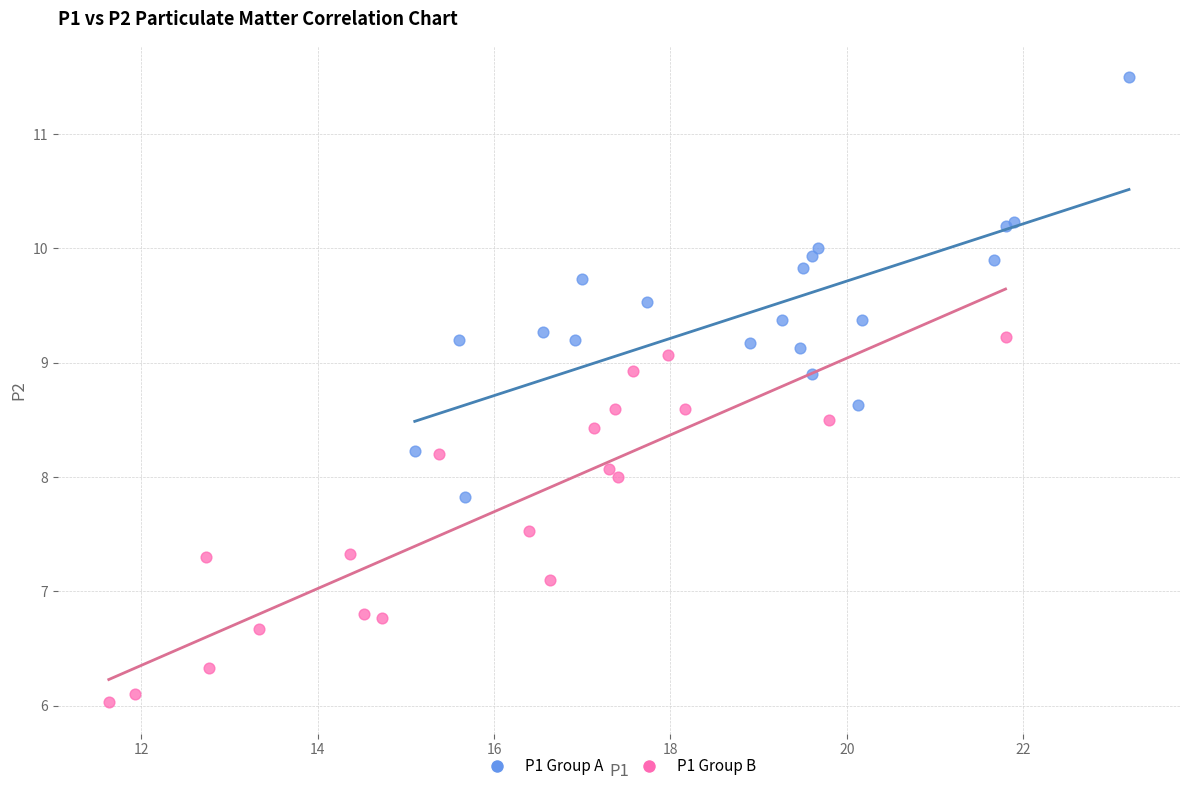

Which series has the largest Y range (max minus min)?

P1 Group A